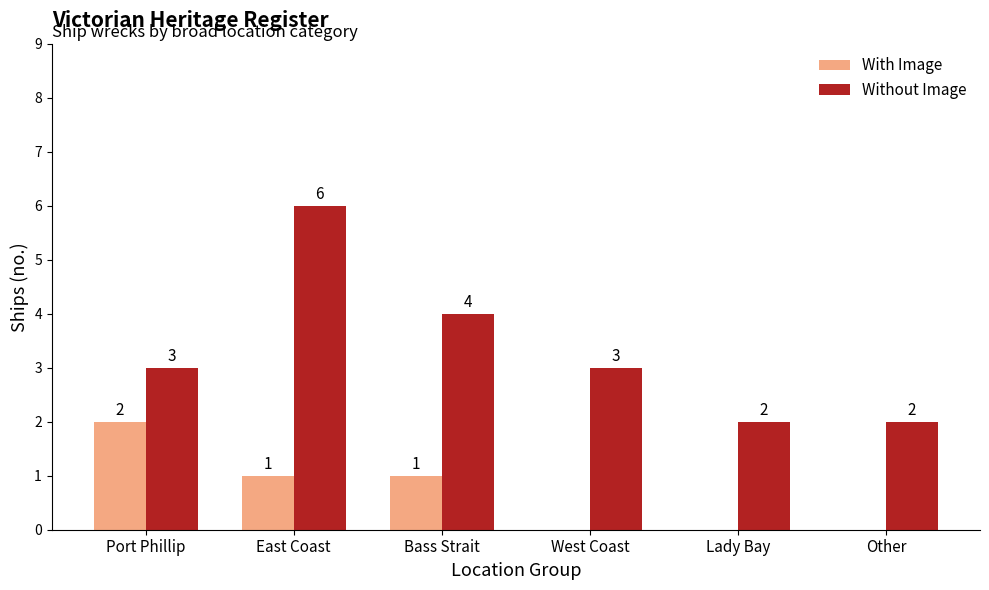

Read the Without Image value at Port Phillip.

3